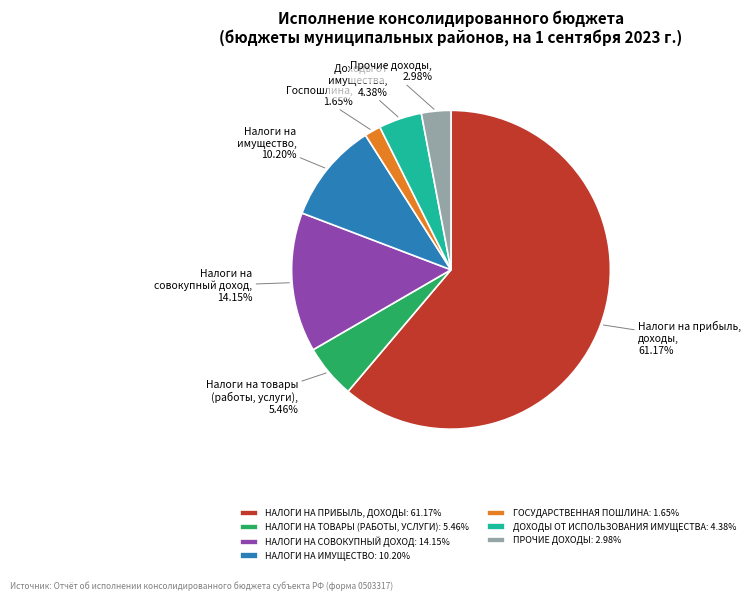

Which slice is the smallest?

ГОСУДАРСТВЕННАЯ ПОШЛИНА